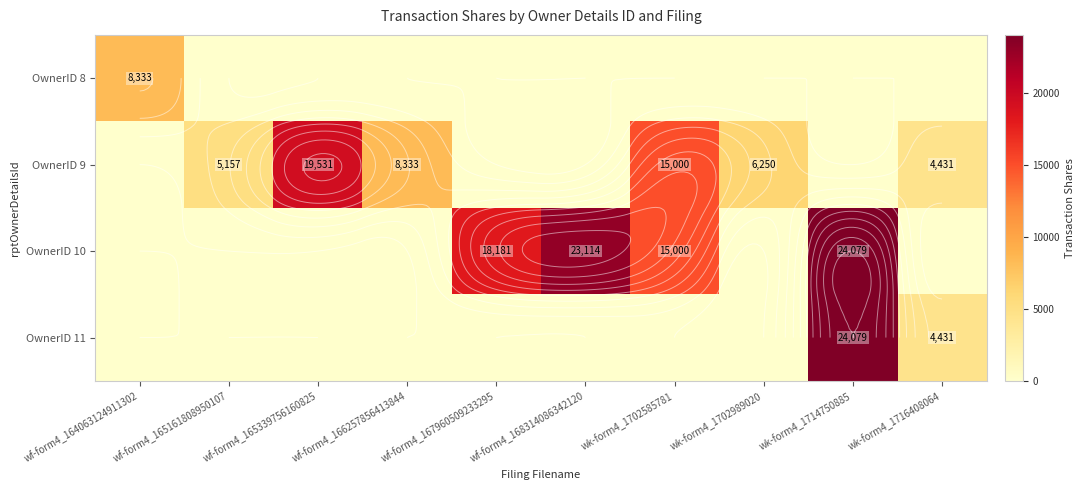

Which series has the largest range (max minus min)?

OwnerID 10